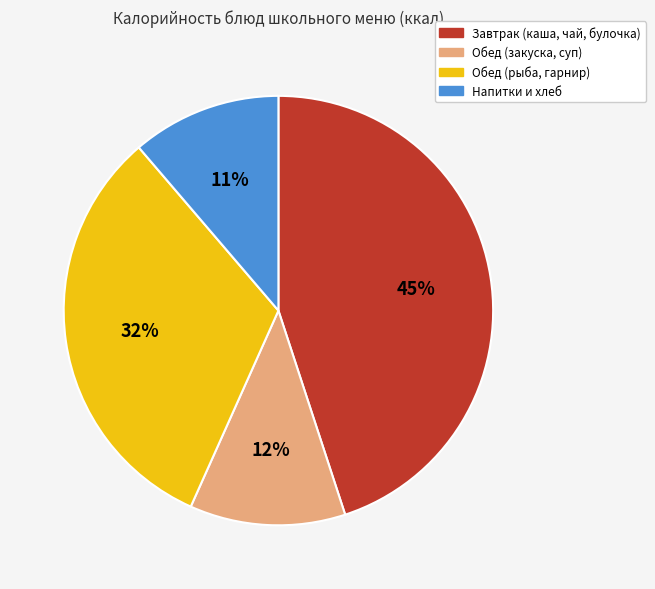

Is the sum of Напитки и хлеб and Обед (закуска, суп) greater than half?

No